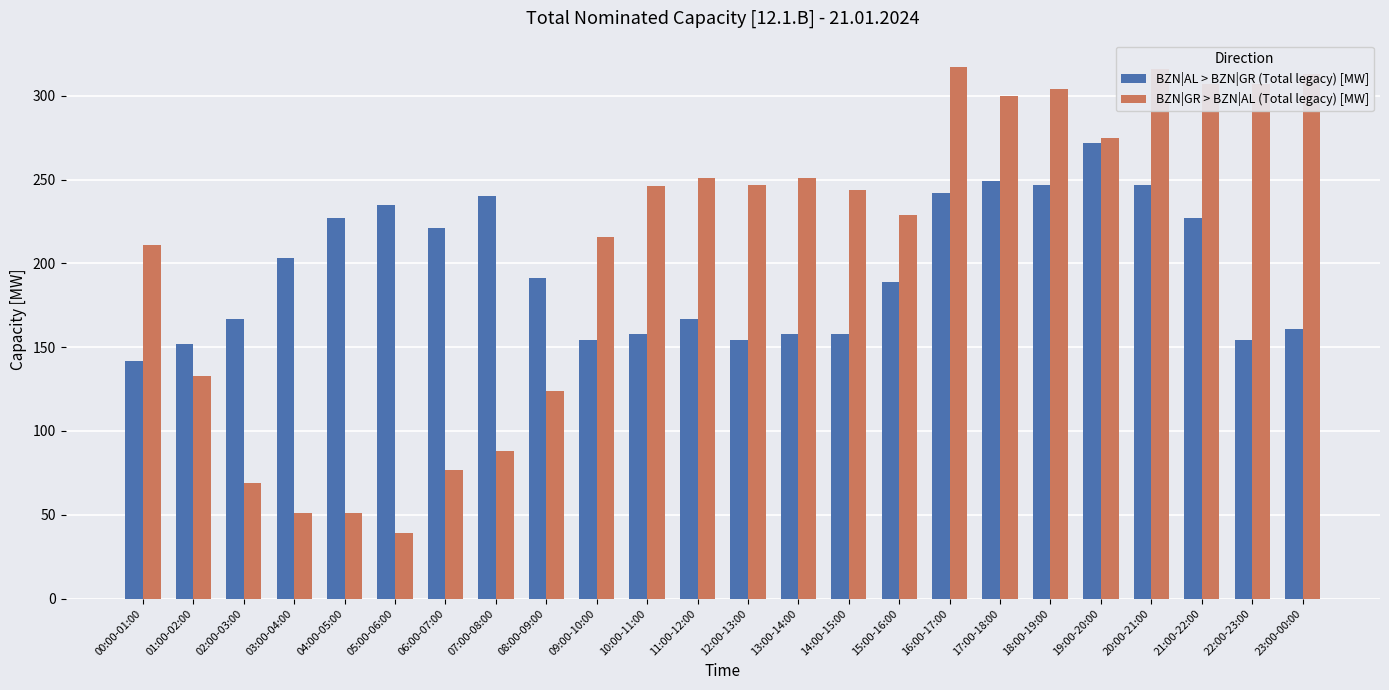

The BZN|AL > BZN|GR (Total legacy) [MW] series shows 324 at 18:00-19:00. True or false?

False